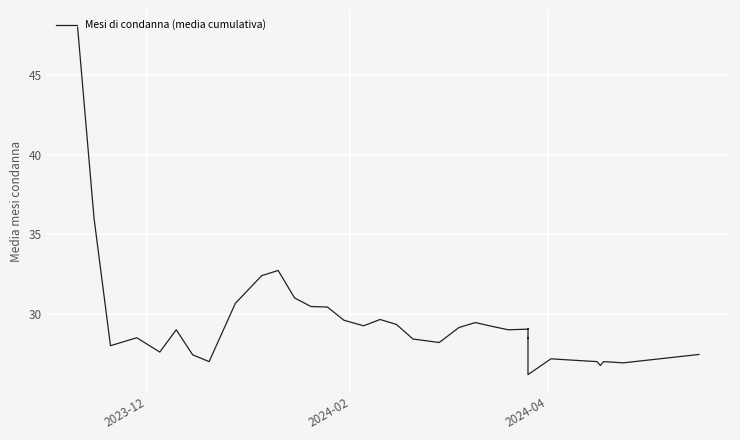

What is the minimum value shown in the chart?

26.2